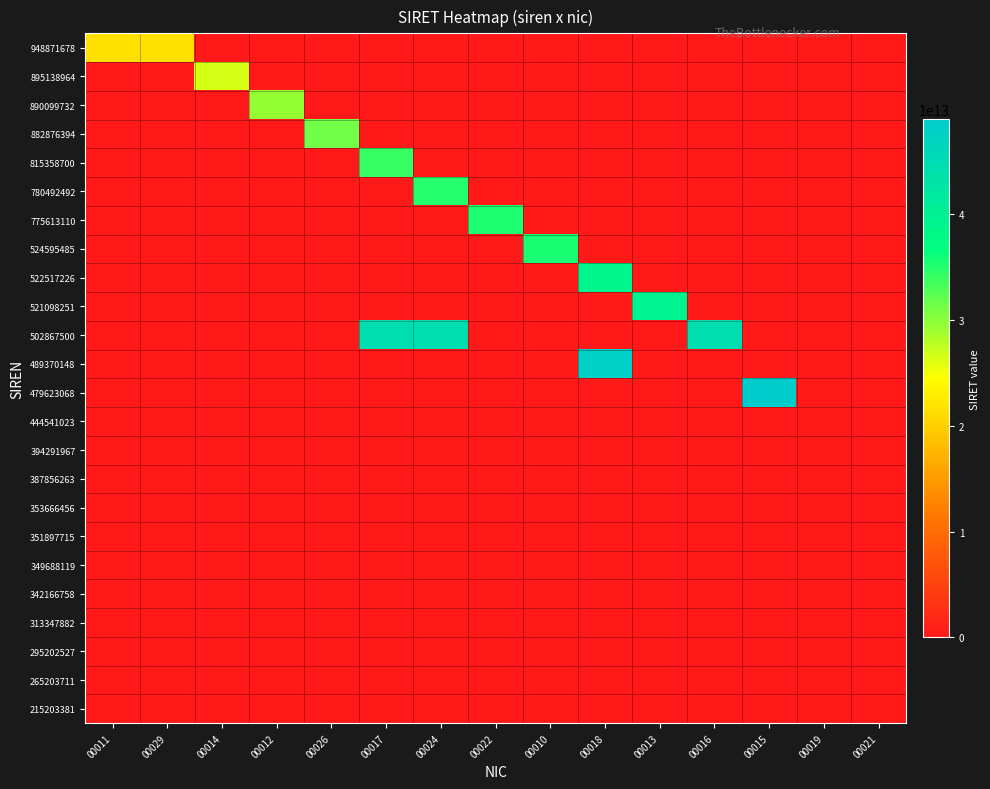

At which category is the sum across all series the highest?

00018